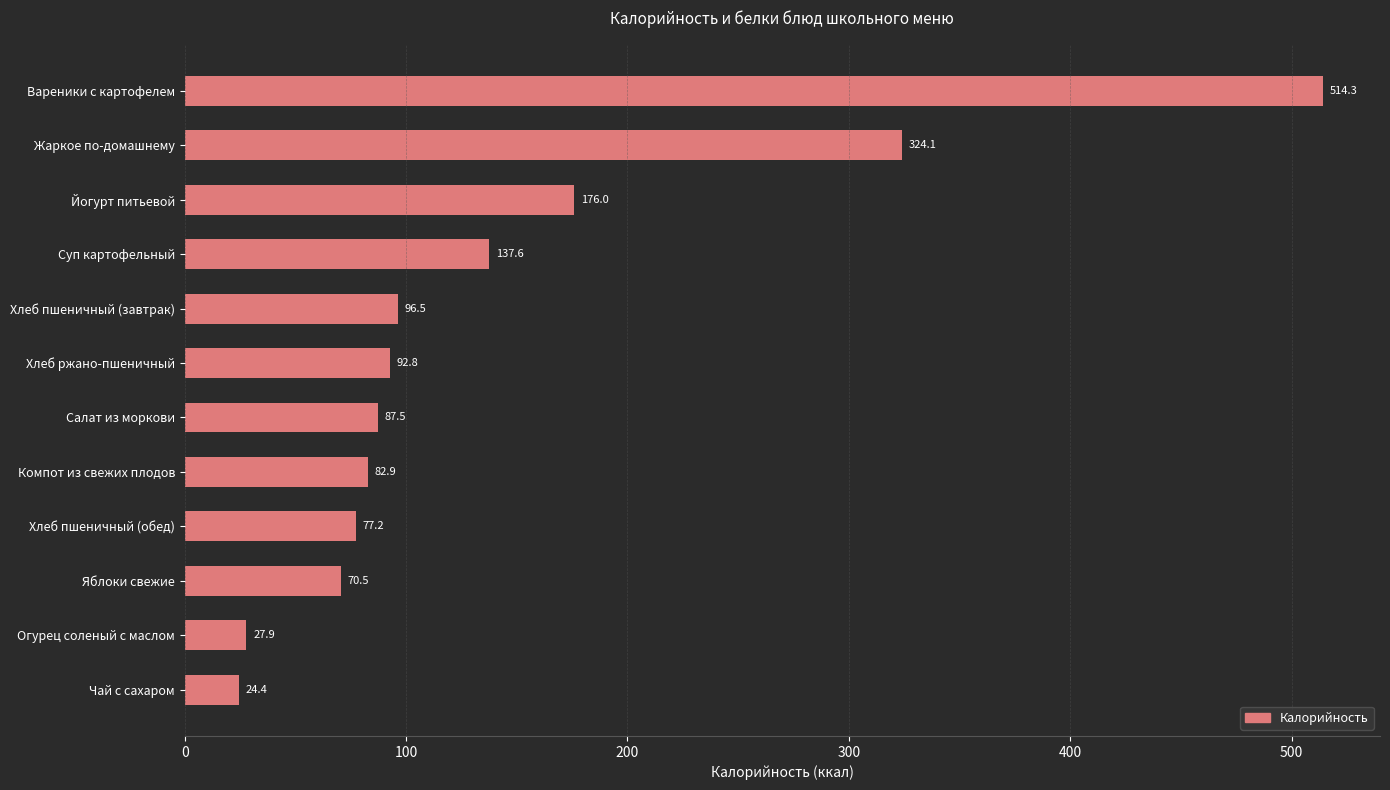

The value at Жаркое по-домашнему is 324.1. True or false?

True